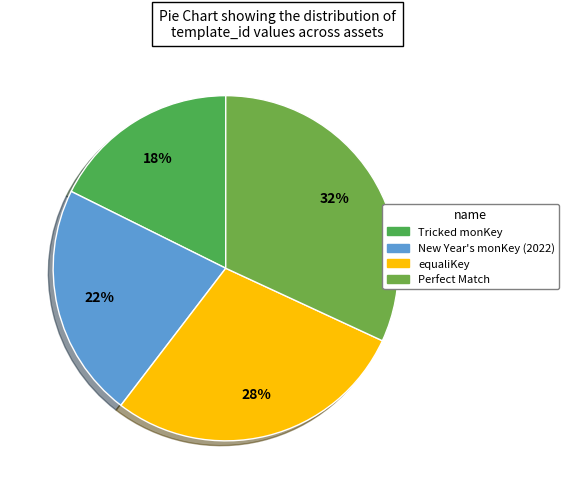

True or false: Tricked monKey accounts for 18% of the total.

True